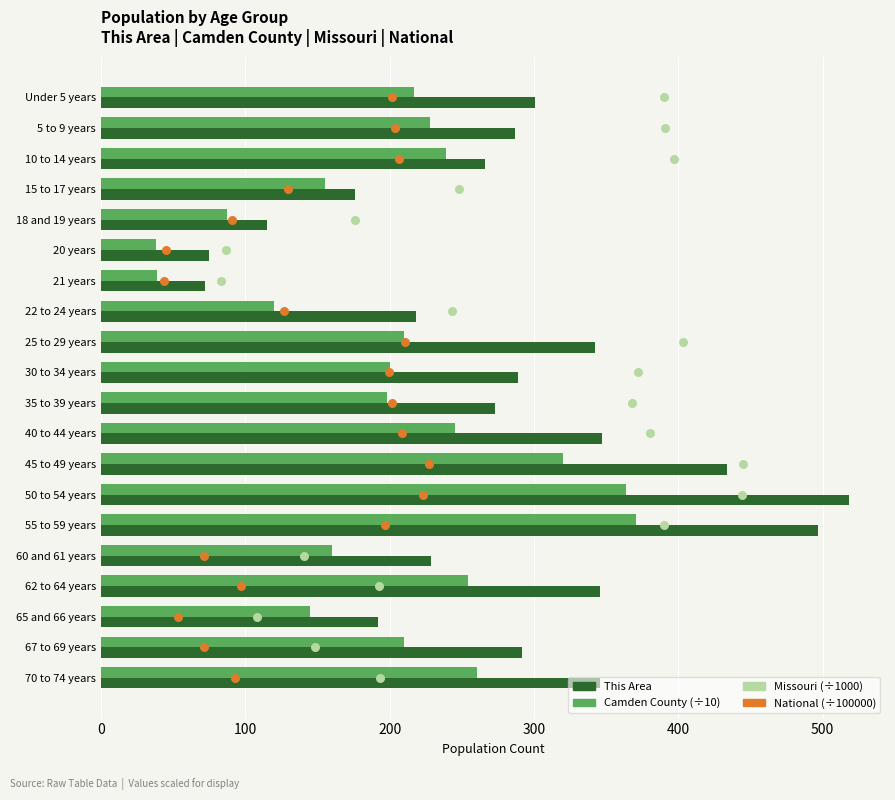

What are all the series names shown in the legend?

This Area, Camden County (÷10), Missouri (÷1000), National (÷100000)